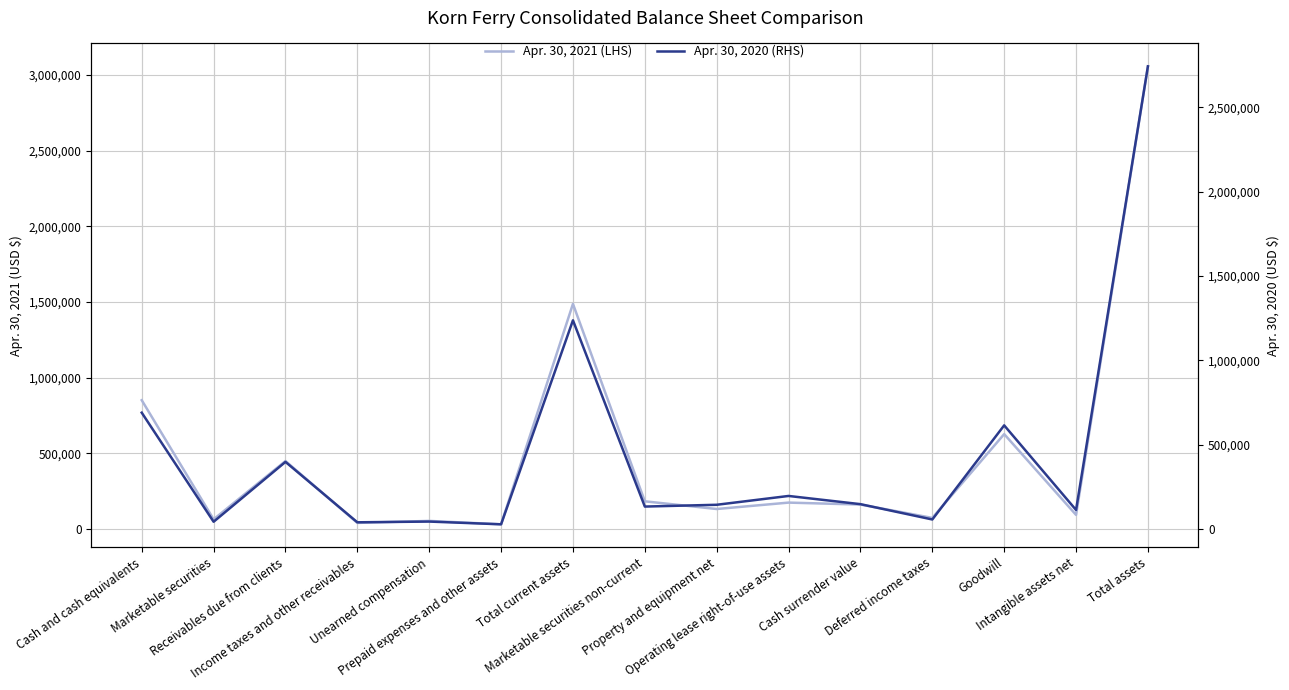

What is the greatest value displayed?

3056526